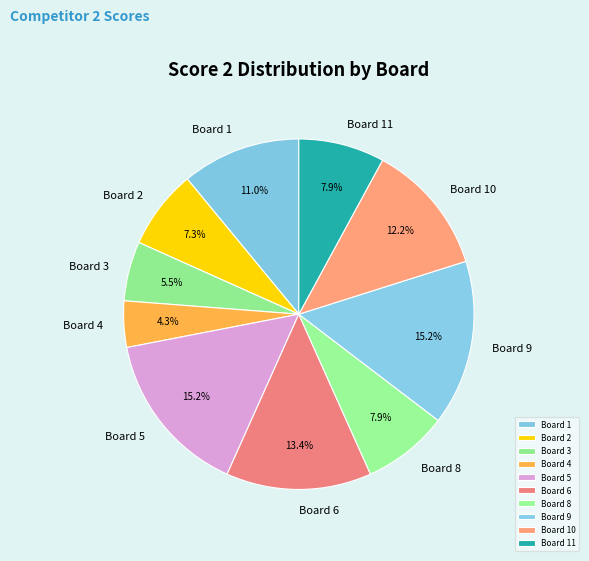

The Board 10 slice represents 12% of the pie. True or false?

True